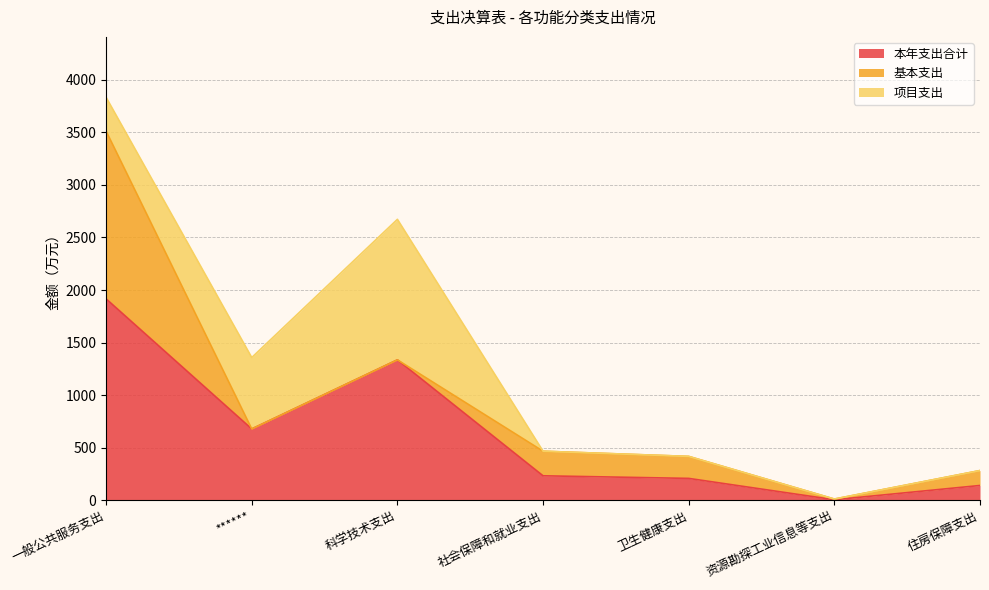

Which series has the widest spread of values?

本年支出合计